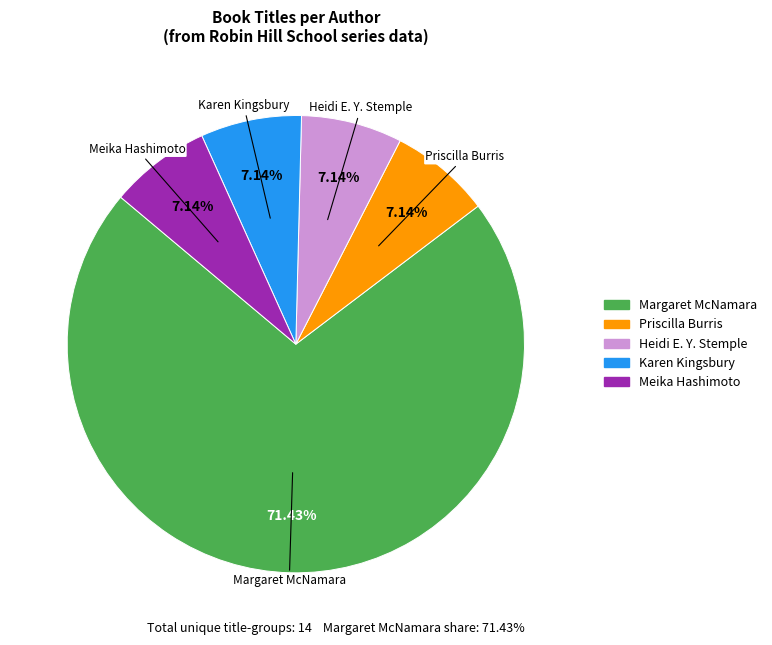

Does any single category account for the majority?

Yes